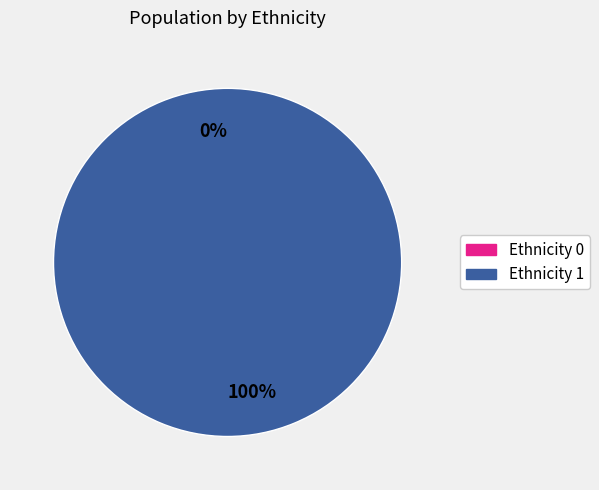

What is the change in value from 1 to 2?

+1